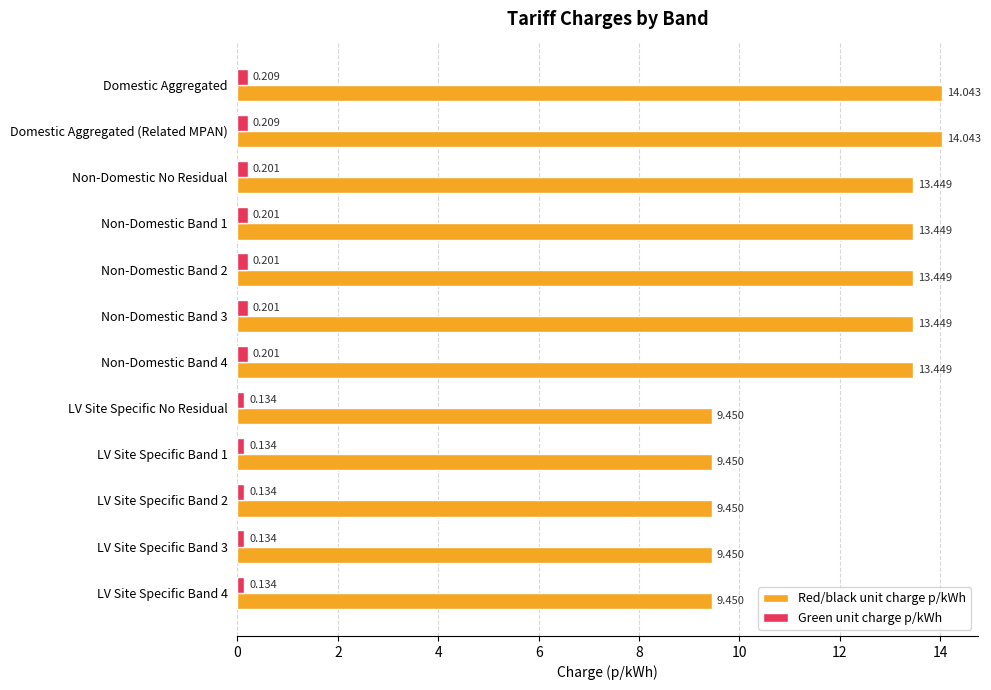

Is the value of Green unit charge p/kWh at Non-Domestic No Residual greater than the value of Red/black unit charge p/kWh at Non-Domestic Band 1?

No